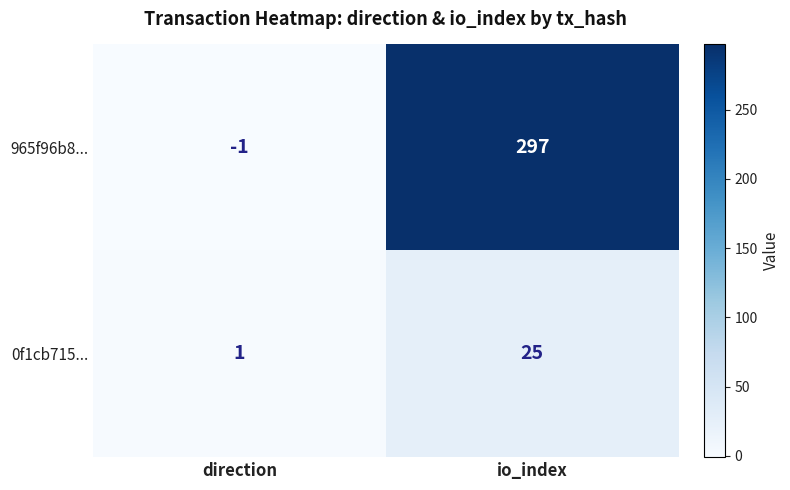

What is the greatest value displayed?

297